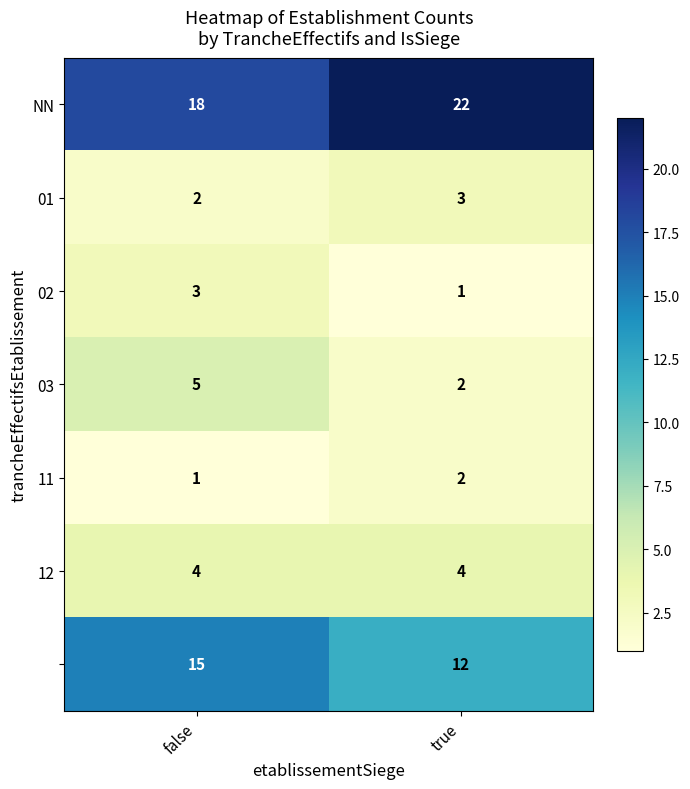

What is the difference between the highest and lowest values at false?

17